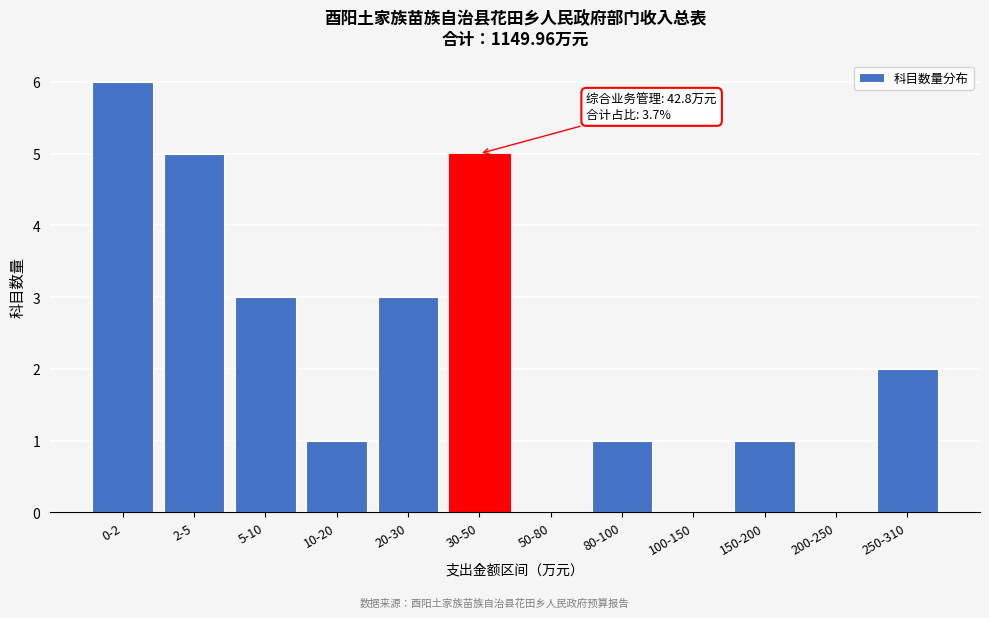

Reading left to right, extract all data points from this chart.

0-2=6	2-5=5	5-10=3	10-20=1	20-30=3	30-50=5	50-80=0	80-100=1	100-150=0	150-200=1	200-250=0	250-310=2